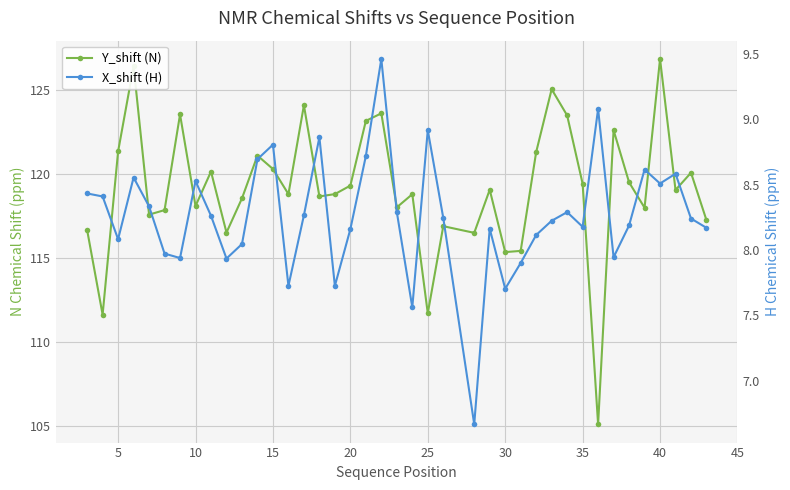

Which series changed the most between 10 and 12?

Y_shift (N)